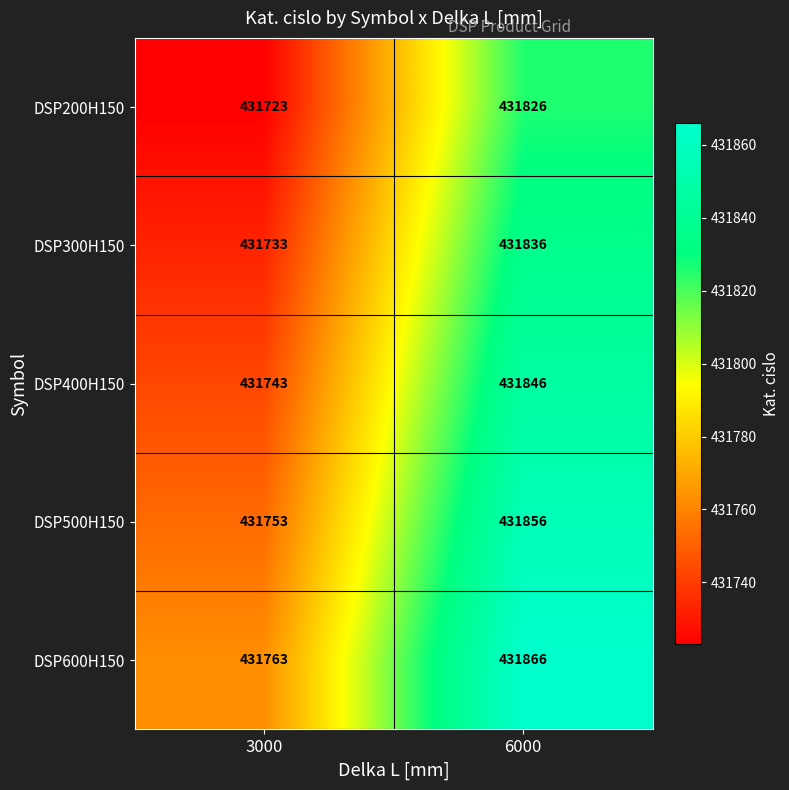

What is the difference between the maximum and minimum values in the DSP200H150 series?

103